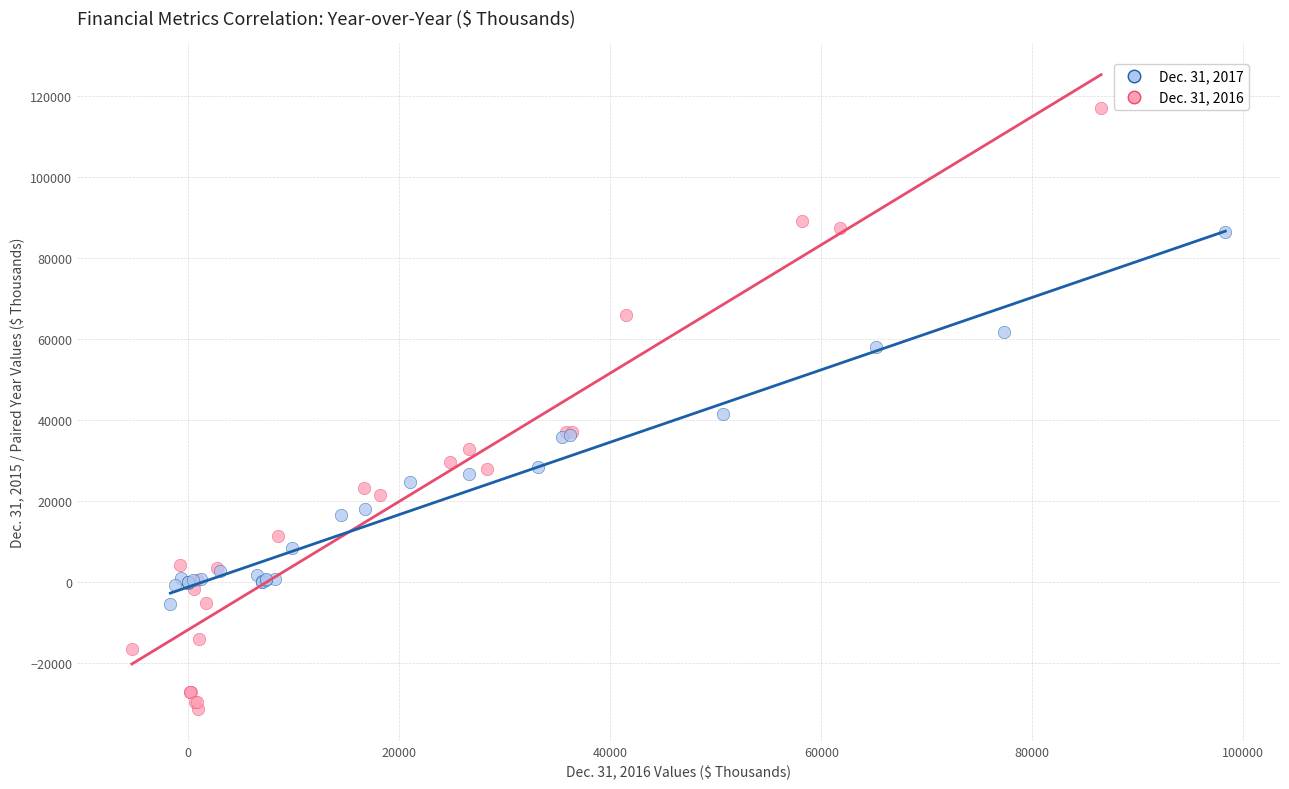

Which series contains the lowest Y value?

Dec. 31, 2016